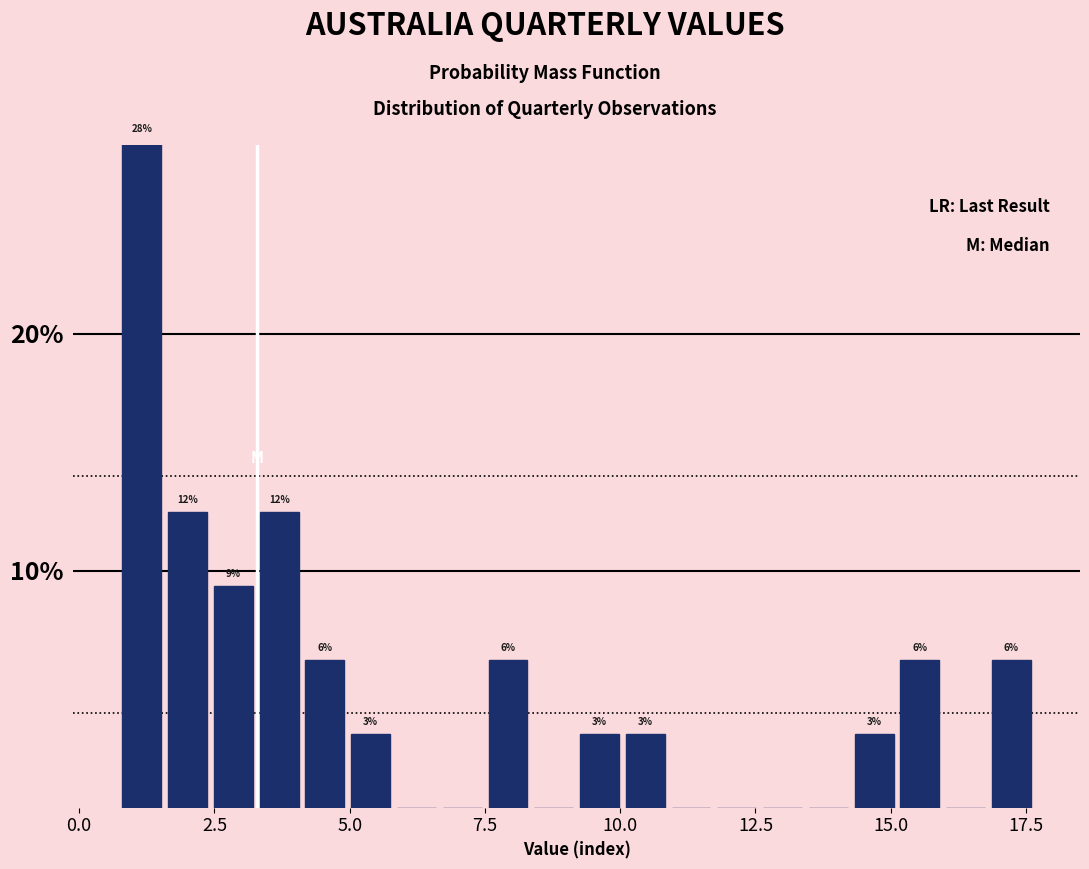

Around what value on the x-axis is the tallest bar? Give the approximate position of its centre, as read against the axis.

1.0